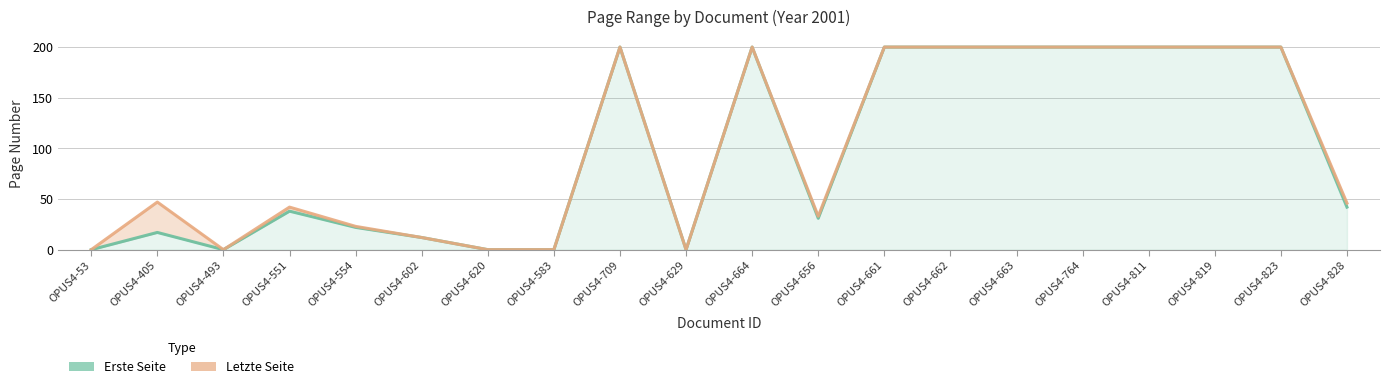

Reading right to left, extract all data points from this chart.

Erste Seite: OPUS4-828=42	OPUS4-823=200	OPUS4-819=200	OPUS4-811=200	OPUS4-764=200	OPUS4-663=200	OPUS4-662=200	OPUS4-661=200	OPUS4-656=31	OPUS4-664=200	OPUS4-629=0	OPUS4-709=200	OPUS4-583=0	OPUS4-620=0	OPUS4-602=12	OPUS4-554=22	OPUS4-551=38	OPUS4-493=0	OPUS4-405=17	OPUS4-53=0
Letzte Seite: OPUS4-828=46	OPUS4-823=200	OPUS4-819=200	OPUS4-811=200	OPUS4-764=200	OPUS4-663=200	OPUS4-662=200	OPUS4-661=200	OPUS4-656=33	OPUS4-664=200	OPUS4-629=0	OPUS4-709=200	OPUS4-583=0	OPUS4-620=0	OPUS4-602=12	OPUS4-554=23	OPUS4-551=42	OPUS4-493=0	OPUS4-405=47	OPUS4-53=0